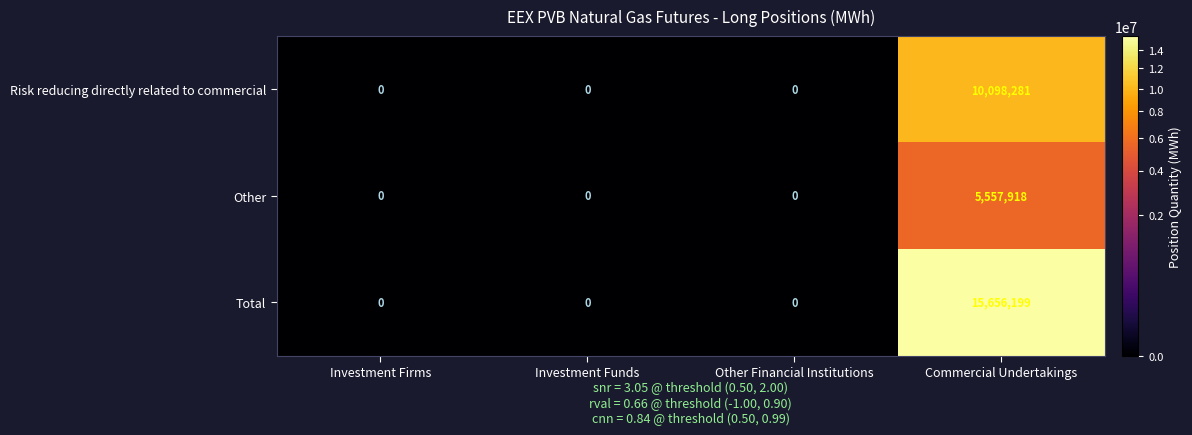

True or false: Total has a value of 24135379 at Commercial Undertakings.

False